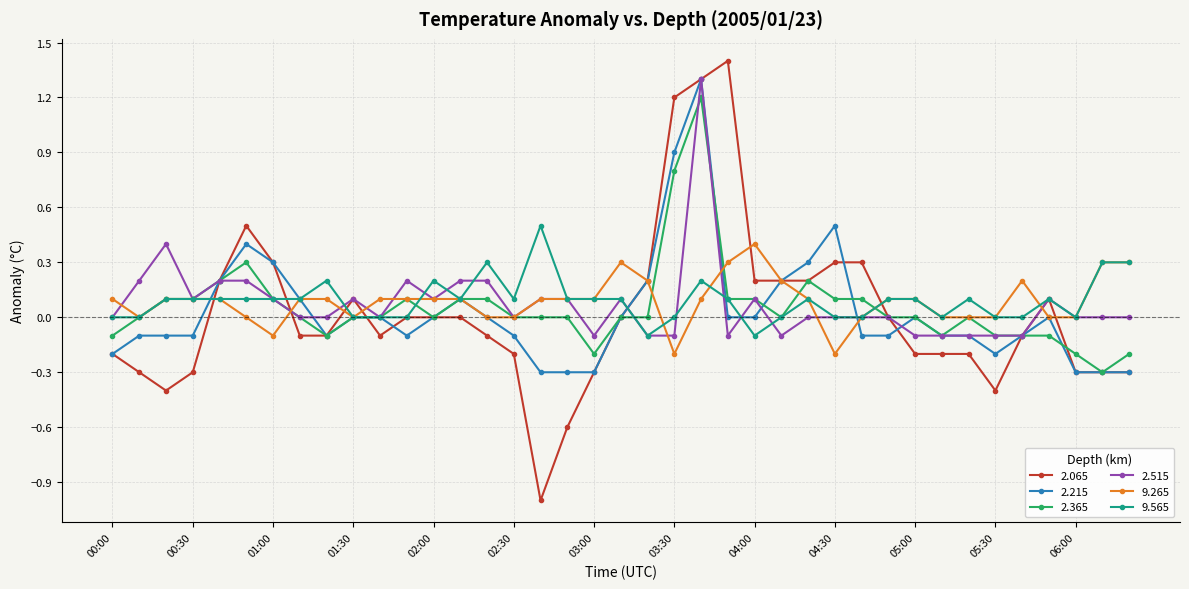

Count the number of categories in the chart.

39